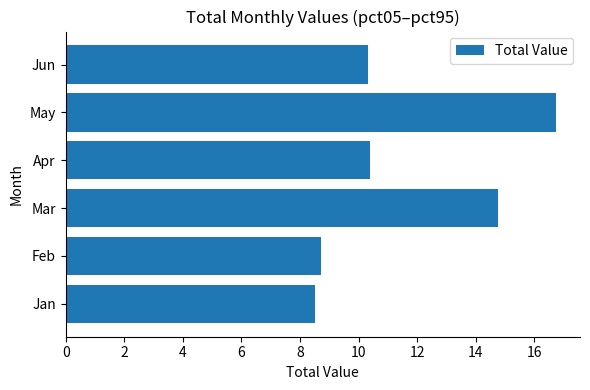

True or false: the data shows 2.4 at Jan.

False